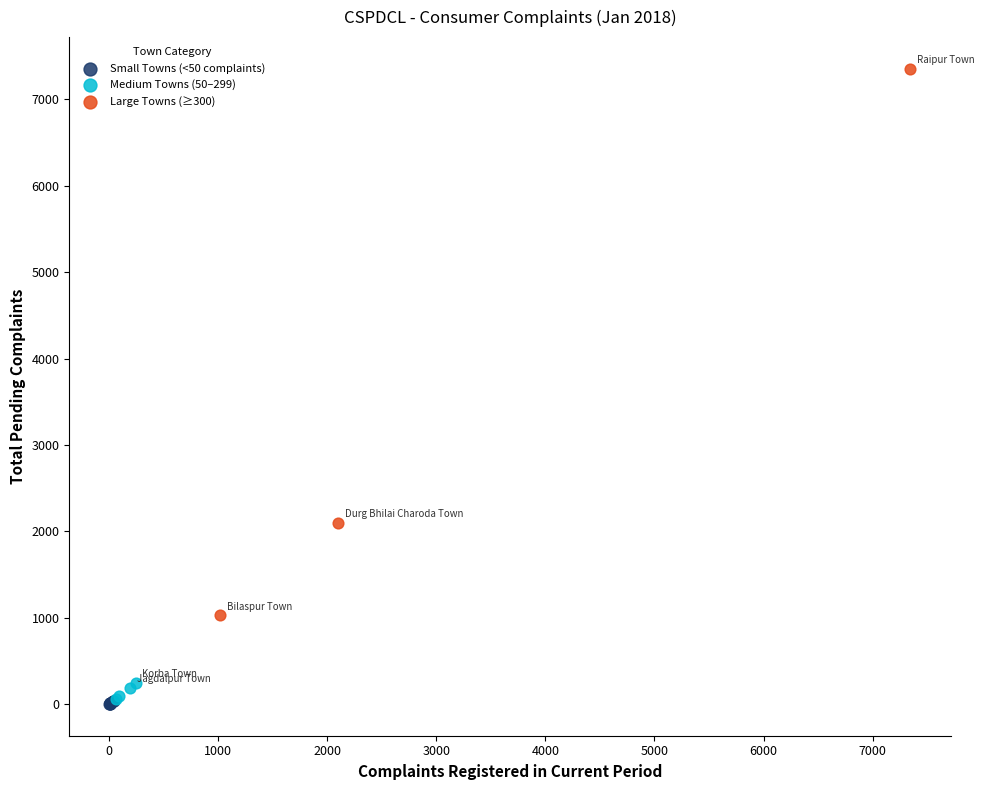

Which series reaches the maximum Y coordinate?

Large Towns (≥300)